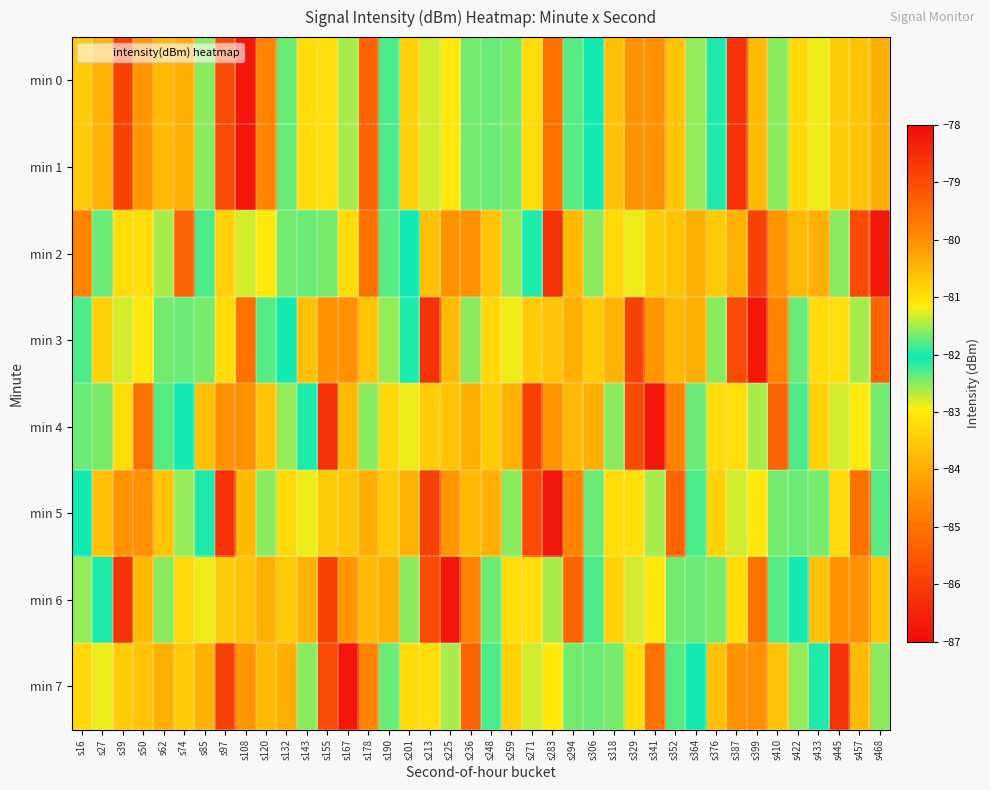

What is the greatest value displayed?

-78.6